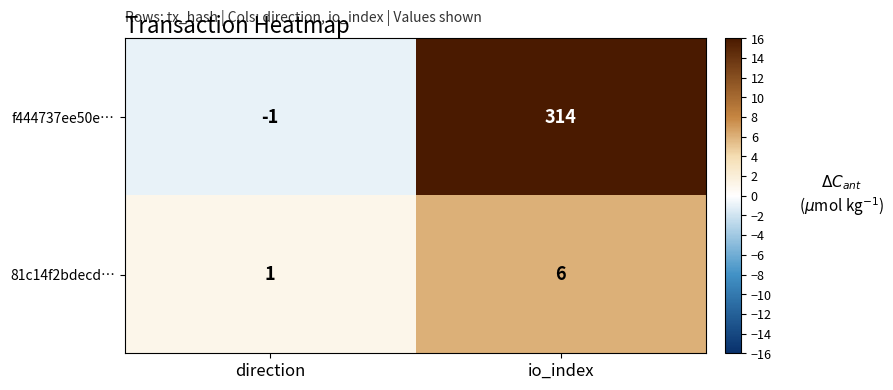

At which category is the sum across all series the highest?

io_index